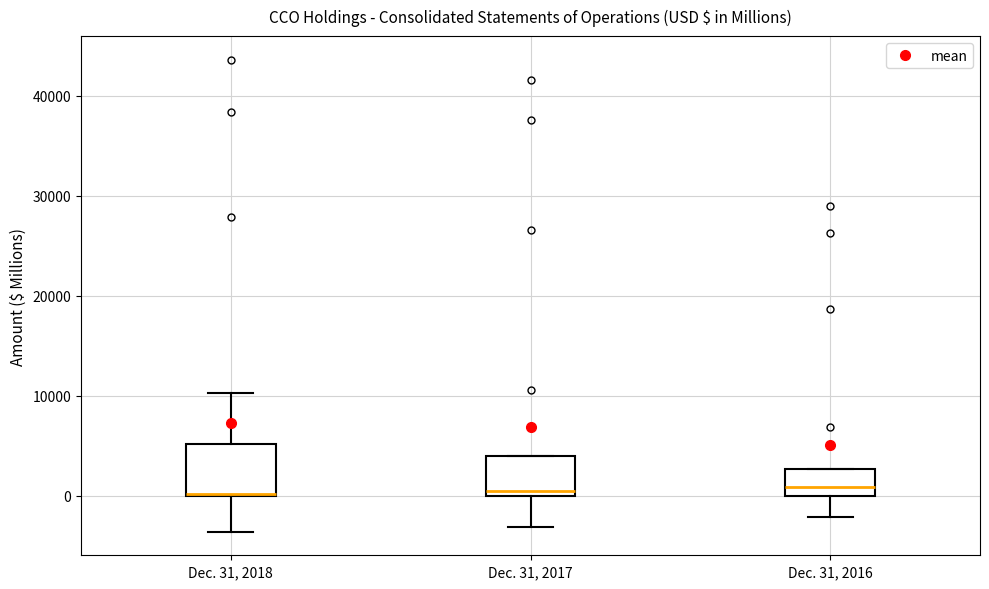

Reading left to right, read every box against the y-axis: the position of its median line, the range the box covers, and the ends of its whiskers. The values are not printed on the chart, so give them approximately, as read against the axis.

Dec. 31, 2018: median 0, box 0 to 5000, whiskers -4000 to 10000
Dec. 31, 2017: median 0 (just above the box's lower edge), box 0 to 4000, whiskers -3000 to 4000
Dec. 31, 2016: median 1000, box 0 to 3000, whiskers -2000 to 3000